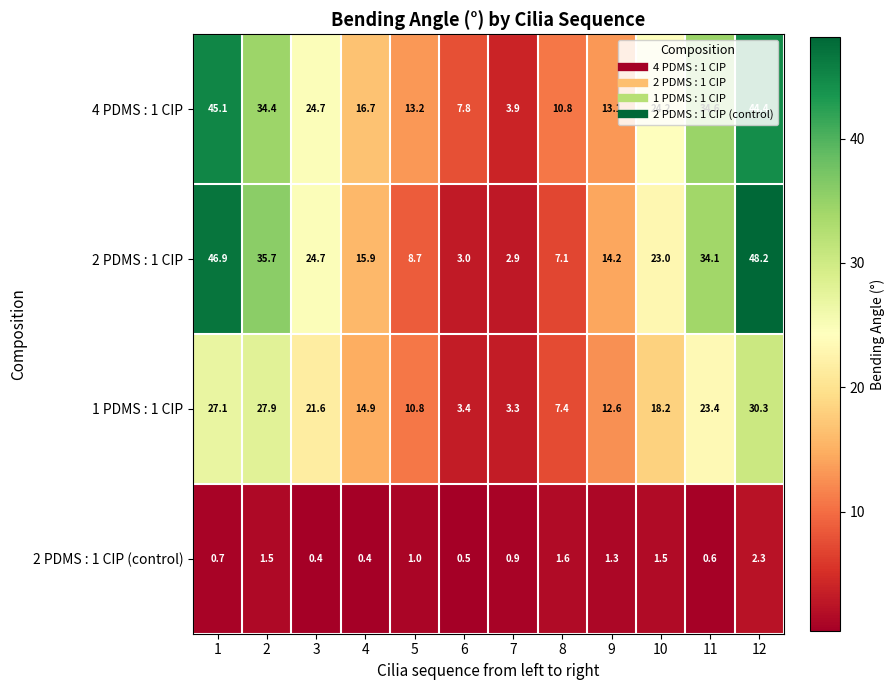

Which category has the highest value in the 2 PDMS : 1 CIP (control) series?

12